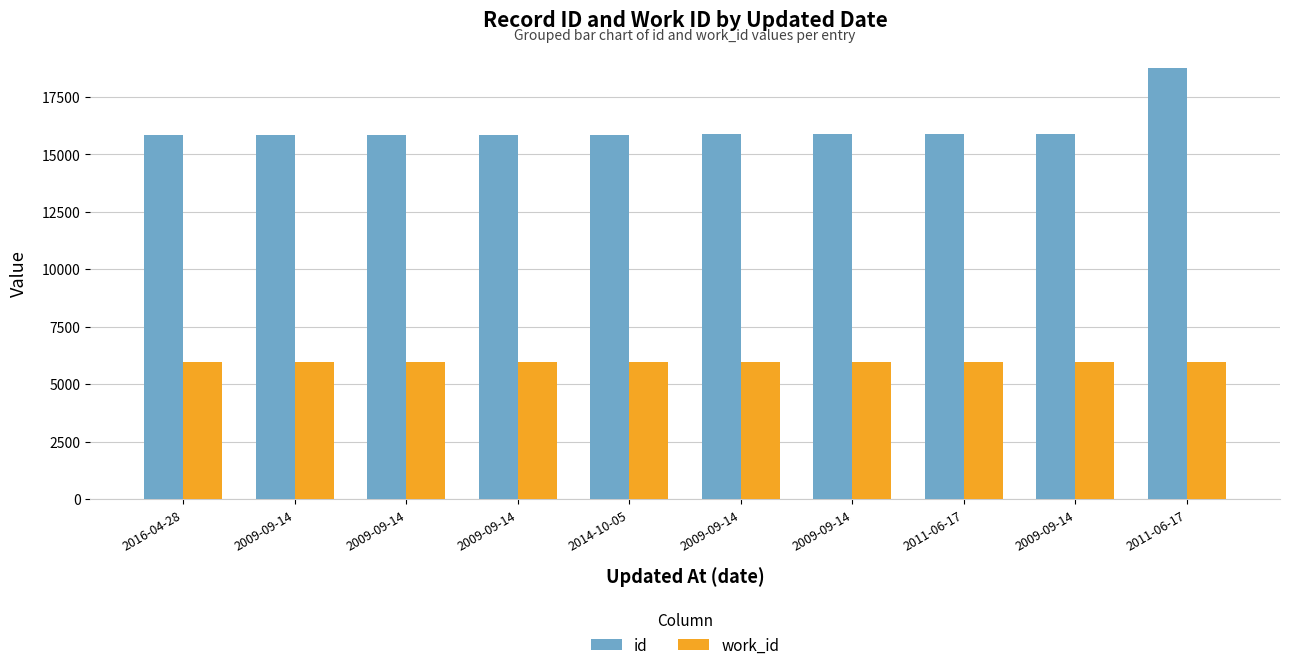

At which category does the chart reach its peak across all series?

2011-06-17